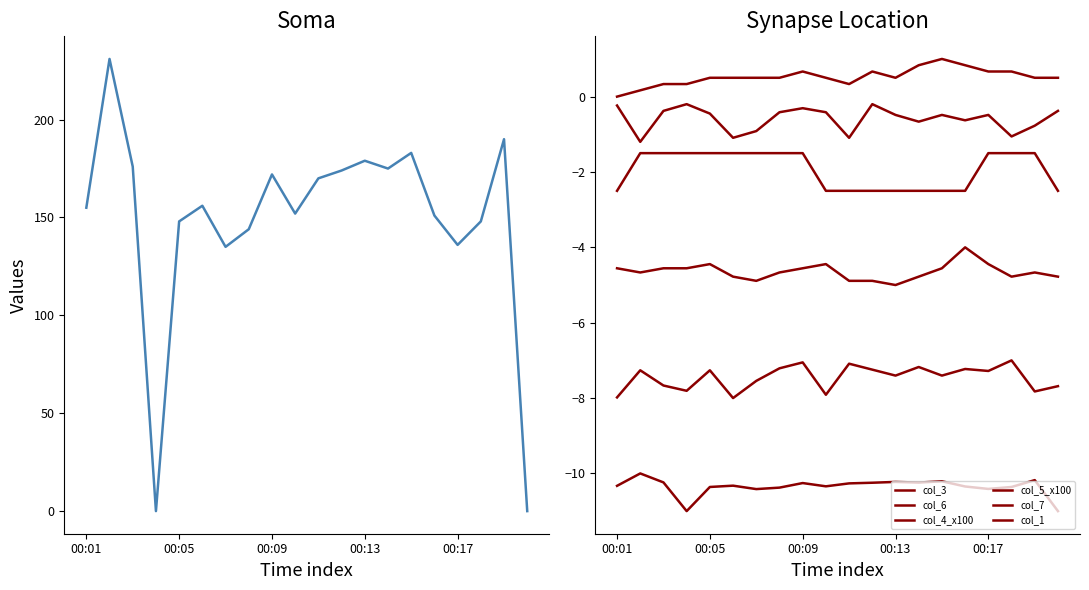

How many categories are shown in the chart?

20